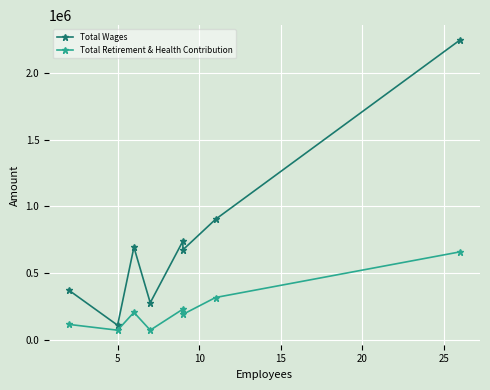

Is it true that Total Retirement & Health Contribution equals 23241 at 15?

False